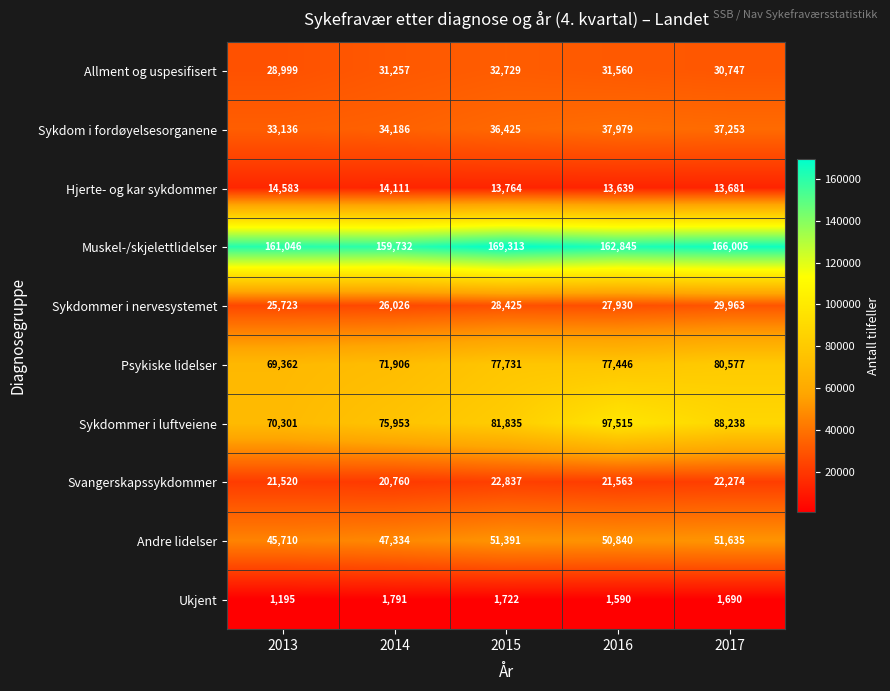

Where is Ukjent nearest to the value 1493?

2016